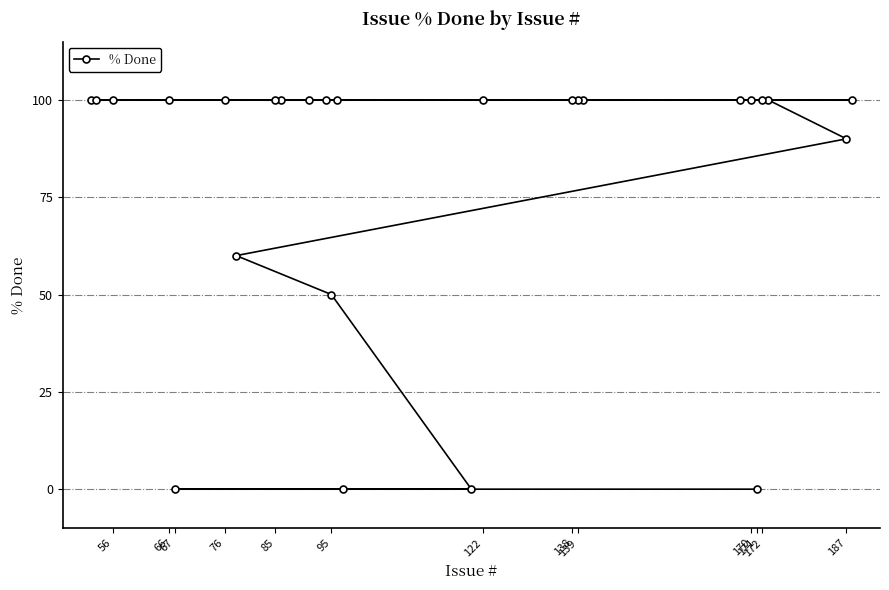

What is the sum of all values?

2100